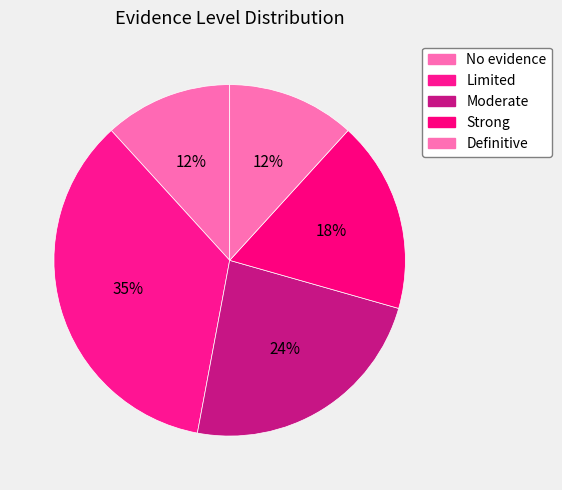

Between Limited and Moderate, which is larger?

Limited